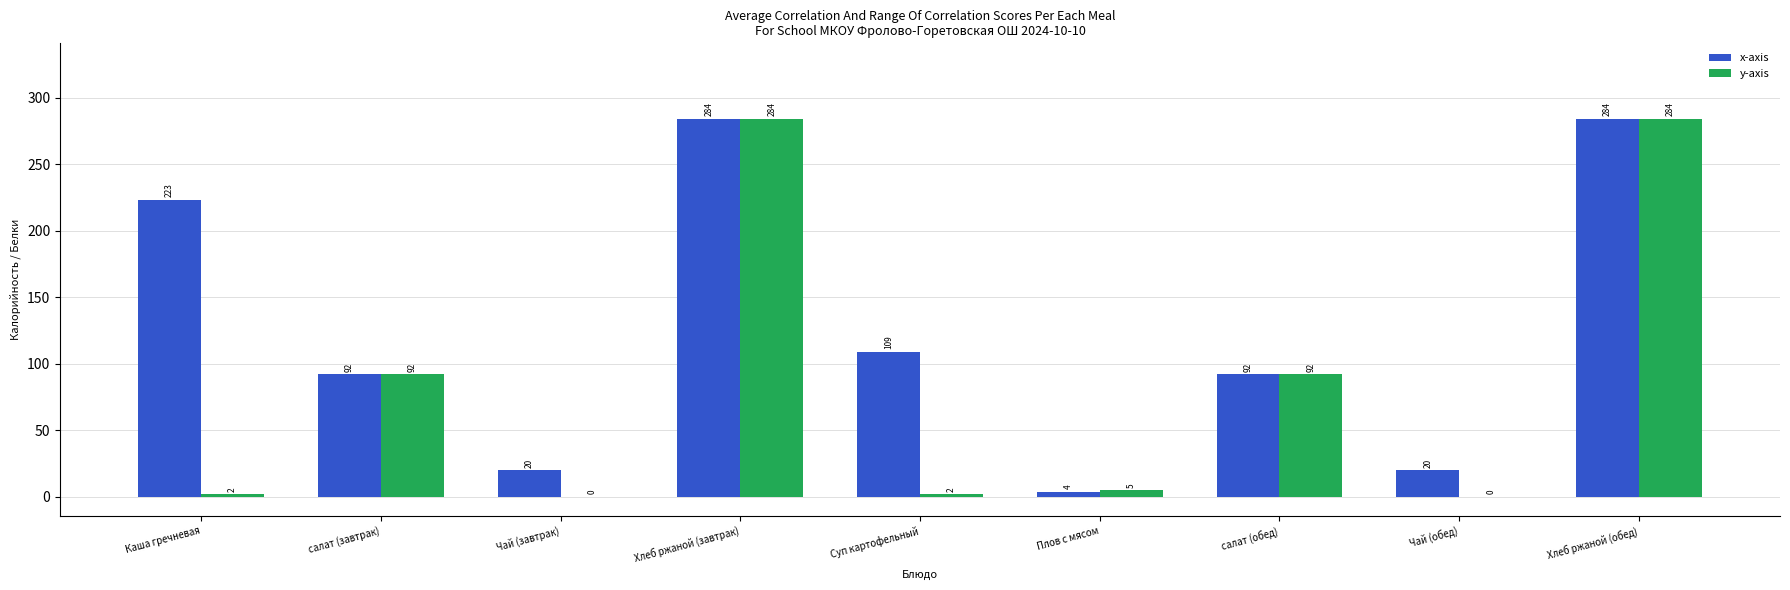

Between Чай (завтрак) and салат (обед), which series saw the biggest shift?

y-axis